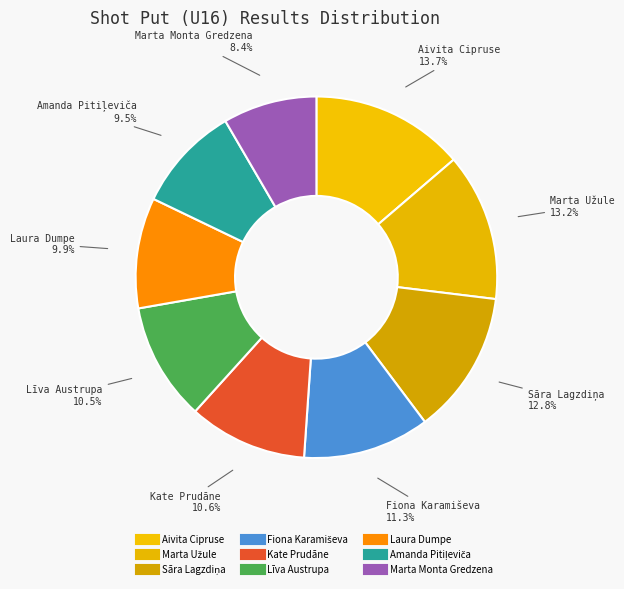

Is it true that Laura Dumpe is 10% of the pie?

True